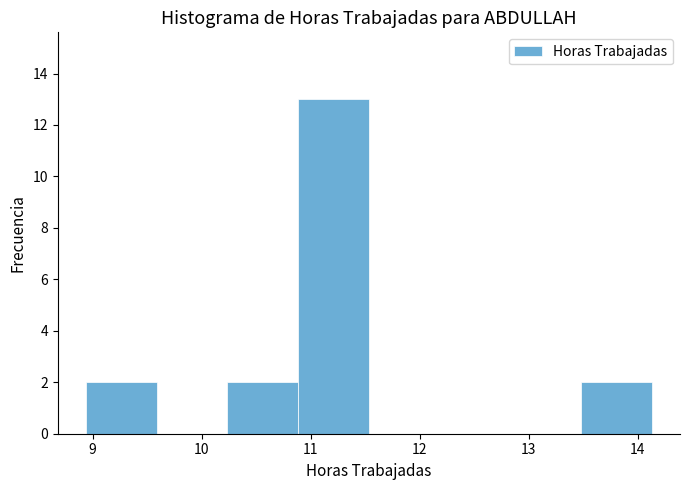

Reading left to right, transcribe this chart: for each bar, give the range it covers on the x-axis and its height. Neither the bar edges nor the heights are printed on the chart, so give them approximately, as read against the axes.

8.9 to 9.6: 2
9.6 to 10.2: 0
10.2 to 10.9: 2
10.9 to 11.5: 13
11.5 to 12.2: 0
12.2 to 12.8: 0
12.8 to 13.5: 0
13.5 to 14.1: 2